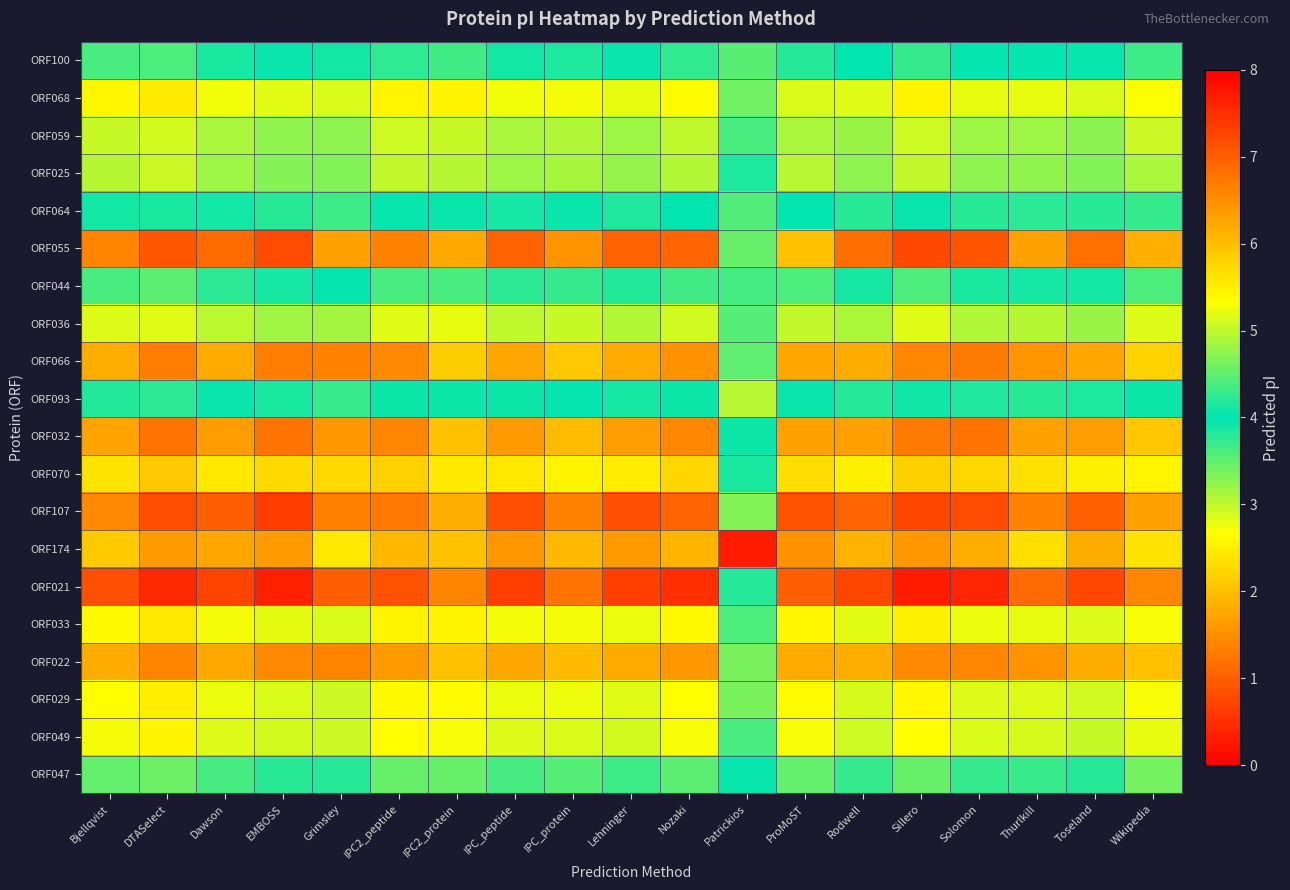

Reading left to right, extract all data points from this chart.

ORF100: Bjellqvist=4.4	DTASelect=4.4	Dawson=4.1	EMBOSS=4.0	Grimsley=3.9	IPC2_peptide=4.2	IPC2_protein=4.3	IPC_peptide=4.1	IPC_protein=4.2	Lehninger=4.1	Nozaki=4.3	Patrickios=3.5	ProMoST=4.2	Rodwell=4.0	Sillero=4.3	Solomon=4.0	Thurlkill=4.0	Toseland=4.0	Wikipedia=4.3
ORF068: Bjellqvist=5.4	DTASelect=5.5	Dawson=5.3	EMBOSS=5.2	Grimsley=5.1	IPC2_peptide=5.4	IPC2_protein=5.4	IPC_peptide=5.3	IPC_protein=5.3	Lehninger=5.2	Nozaki=5.4	Patrickios=4.6	ProMoST=5.1	Rodwell=5.2	Sillero=5.4	Solomon=5.2	Thurlkill=5.2	Toseland=5.1	Wikipedia=5.3
ORF059: Bjellqvist=5.0	DTASelect=5.1	Dawson=4.9	EMBOSS=4.8	Grimsley=4.7	IPC2_peptide=5.1	IPC2_protein=5.0	IPC_peptide=4.9	IPC_protein=4.9	Lehninger=4.8	Nozaki=5.0	Patrickios=4.4	ProMoST=4.9	Rodwell=4.8	Sillero=5.1	Solomon=4.8	Thurlkill=4.8	Toseland=4.7	Wikipedia=5.0
ORF025: Bjellqvist=5.0	DTASelect=5.1	Dawson=4.8	EMBOSS=4.7	Grimsley=4.7	IPC2_peptide=5.0	IPC2_protein=5.0	IPC_peptide=4.8	IPC_protein=4.9	Lehninger=4.8	Nozaki=4.9	Patrickios=3.9	ProMoST=5.0	Rodwell=4.7	Sillero=5.0	Solomon=4.7	Thurlkill=4.8	Toseland=4.7	Wikipedia=4.9
ORF064: Bjellqvist=4.1	DTASelect=4.1	Dawson=3.9	EMBOSS=3.8	Grimsley=3.7	IPC2_peptide=4.0	IPC2_protein=4.0	IPC_peptide=3.9	IPC_protein=3.9	Lehninger=3.8	Nozaki=4.0	Patrickios=3.6	ProMoST=4.0	Rodwell=3.8	Sillero=4.0	Solomon=3.8	Thurlkill=3.8	Toseland=3.8	Wikipedia=4.3
ORF055: Bjellqvist=6.6	DTASelect=7.1	Dawson=6.9	EMBOSS=7.2	Grimsley=6.3	IPC2_peptide=6.6	IPC2_protein=6.2	IPC_peptide=7.0	IPC_protein=6.5	Lehninger=7.0	Nozaki=6.9	Patrickios=4.5	ProMoST=6.0	Rodwell=6.8	Sillero=7.2	Solomon=7.1	Thurlkill=6.3	Toseland=6.8	Wikipedia=6.2
ORF044: Bjellqvist=4.4	DTASelect=4.5	Dawson=4.2	EMBOSS=4.1	Grimsley=4.0	IPC2_peptide=4.4	IPC2_protein=4.4	IPC_peptide=4.2	IPC_protein=4.3	Lehninger=4.2	Nozaki=4.3	Patrickios=3.6	ProMoST=4.4	Rodwell=4.1	Sillero=4.4	Solomon=4.1	Thurlkill=4.1	Toseland=4.1	Wikipedia=4.4
ORF036: Bjellqvist=5.2	DTASelect=5.2	Dawson=5.0	EMBOSS=4.8	Grimsley=4.9	IPC2_peptide=5.2	IPC2_protein=5.2	IPC_peptide=5.0	IPC_protein=5.0	Lehninger=4.9	Nozaki=5.1	Patrickios=4.4	ProMoST=5.0	Rodwell=4.9	Sillero=5.2	Solomon=4.9	Thurlkill=4.9	Toseland=4.8	Wikipedia=5.1
ORF066: Bjellqvist=6.2	DTASelect=6.7	Dawson=6.2	EMBOSS=6.7	Grimsley=6.6	IPC2_peptide=6.6	IPC2_protein=5.8	IPC_peptide=6.2	IPC_protein=5.9	Lehninger=6.2	Nozaki=6.5	Patrickios=3.5	ProMoST=6.2	Rodwell=6.2	Sillero=6.6	Solomon=6.7	Thurlkill=6.4	Toseland=6.2	Wikipedia=5.8
ORF093: Bjellqvist=4.2	DTASelect=4.2	Dawson=3.9	EMBOSS=3.9	Grimsley=3.7	IPC2_peptide=4.1	IPC2_protein=4.1	IPC_peptide=3.9	IPC_protein=4.0	Lehninger=3.9	Nozaki=4.1	Patrickios=3.0	ProMoST=4.1	Rodwell=3.8	Sillero=4.1	Solomon=3.8	Thurlkill=3.8	Toseland=3.9	Wikipedia=4.1
ORF032: Bjellqvist=6.3	DTASelect=6.8	Dawson=6.4	EMBOSS=6.8	Grimsley=6.4	IPC2_peptide=6.6	IPC2_protein=6.0	IPC_peptide=6.4	IPC_protein=6.0	Lehninger=6.4	Nozaki=6.6	Patrickios=4.1	ProMoST=6.3	Rodwell=6.3	Sillero=6.7	Solomon=6.8	Thurlkill=6.3	Toseland=6.4	Wikipedia=5.9
ORF070: Bjellqvist=5.6	DTASelect=5.9	Dawson=5.5	EMBOSS=5.7	Grimsley=5.7	IPC2_peptide=5.8	IPC2_protein=5.5	IPC_peptide=5.6	IPC_protein=5.4	Lehninger=5.5	Nozaki=5.7	Patrickios=4.1	ProMoST=5.7	Rodwell=5.5	Sillero=5.8	Solomon=5.7	Thurlkill=5.7	Toseland=5.5	Wikipedia=5.4
ORF107: Bjellqvist=6.6	DTASelect=7.2	Dawson=7.0	EMBOSS=7.4	Grimsley=6.6	IPC2_peptide=6.7	IPC2_protein=6.2	IPC_peptide=7.2	IPC_protein=6.6	Lehninger=7.2	Nozaki=6.9	Patrickios=4.7	ProMoST=7.1	Rodwell=6.9	Sillero=7.3	Solomon=7.2	Thurlkill=6.6	Toseland=7.0	Wikipedia=6.3
ORF174: Bjellqvist=5.9	DTASelect=6.4	Dawson=6.2	EMBOSS=6.4	Grimsley=5.6	IPC2_peptide=6.1	IPC2_protein=6.0	IPC_peptide=6.4	IPC_protein=6.1	Lehninger=6.4	Nozaki=6.1	Patrickios=0.3	ProMoST=6.5	Rodwell=6.1	Sillero=6.4	Solomon=6.2	Thurlkill=5.7	Toseland=6.2	Wikipedia=5.6
ORF021: Bjellqvist=7.2	DTASelect=7.6	Dawson=7.3	EMBOSS=7.6	Grimsley=7.0	IPC2_peptide=7.1	IPC2_protein=6.6	IPC_peptide=7.3	IPC_protein=6.8	Lehninger=7.3	Nozaki=7.5	Patrickios=4.2	ProMoST=7.0	Rodwell=7.3	Sillero=7.7	Solomon=7.6	Thurlkill=6.9	Toseland=7.2	Wikipedia=6.6
ORF033: Bjellqvist=5.4	DTASelect=5.6	Dawson=5.3	EMBOSS=5.2	Grimsley=5.1	IPC2_peptide=5.4	IPC2_protein=5.4	IPC_peptide=5.3	IPC_protein=5.3	Lehninger=5.2	Nozaki=5.4	Patrickios=4.4	ProMoST=5.4	Rodwell=5.2	Sillero=5.5	Solomon=5.2	Thurlkill=5.2	Toseland=5.2	Wikipedia=5.3
ORF022: Bjellqvist=6.2	DTASelect=6.6	Dawson=6.2	EMBOSS=6.6	Grimsley=6.6	IPC2_peptide=6.4	IPC2_protein=6.0	IPC_peptide=6.2	IPC_protein=6.0	Lehninger=6.2	Nozaki=6.4	Patrickios=4.6	ProMoST=6.2	Rodwell=6.2	Sillero=6.5	Solomon=6.6	Thurlkill=6.4	Toseland=6.2	Wikipedia=6.0
ORF029: Bjellqvist=5.4	DTASelect=5.5	Dawson=5.2	EMBOSS=5.1	Grimsley=5.1	IPC2_peptide=5.4	IPC2_protein=5.4	IPC_peptide=5.2	IPC_protein=5.2	Lehninger=5.2	Nozaki=5.3	Patrickios=4.6	ProMoST=5.4	Rodwell=5.1	Sillero=5.4	Solomon=5.1	Thurlkill=5.1	Toseland=5.1	Wikipedia=5.3
ORF049: Bjellqvist=5.3	DTASelect=5.4	Dawson=5.2	EMBOSS=5.1	Grimsley=5.1	IPC2_peptide=5.3	IPC2_protein=5.3	IPC_peptide=5.2	IPC_protein=5.1	Lehninger=5.1	Nozaki=5.3	Patrickios=4.4	ProMoST=5.3	Rodwell=5.1	Sillero=5.3	Solomon=5.1	Thurlkill=5.1	Toseland=5.0	Wikipedia=5.2
ORF047: Bjellqvist=4.5	DTASelect=4.6	Dawson=4.4	EMBOSS=4.2	Grimsley=4.2	IPC2_peptide=4.5	IPC2_protein=4.5	IPC_peptide=4.4	IPC_protein=4.4	Lehninger=4.3	Nozaki=4.5	Patrickios=4.0	ProMoST=4.5	Rodwell=4.3	Sillero=4.5	Solomon=4.3	Thurlkill=4.3	Toseland=4.2	Wikipedia=4.6